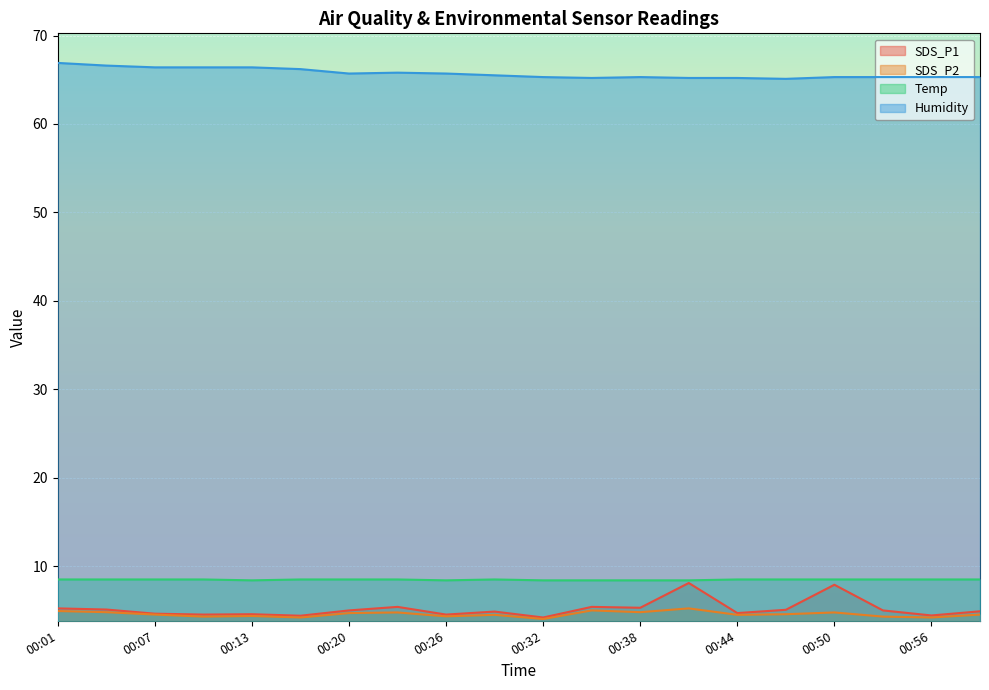

What is the spread (max minus min) of values at 00:23?

61.0